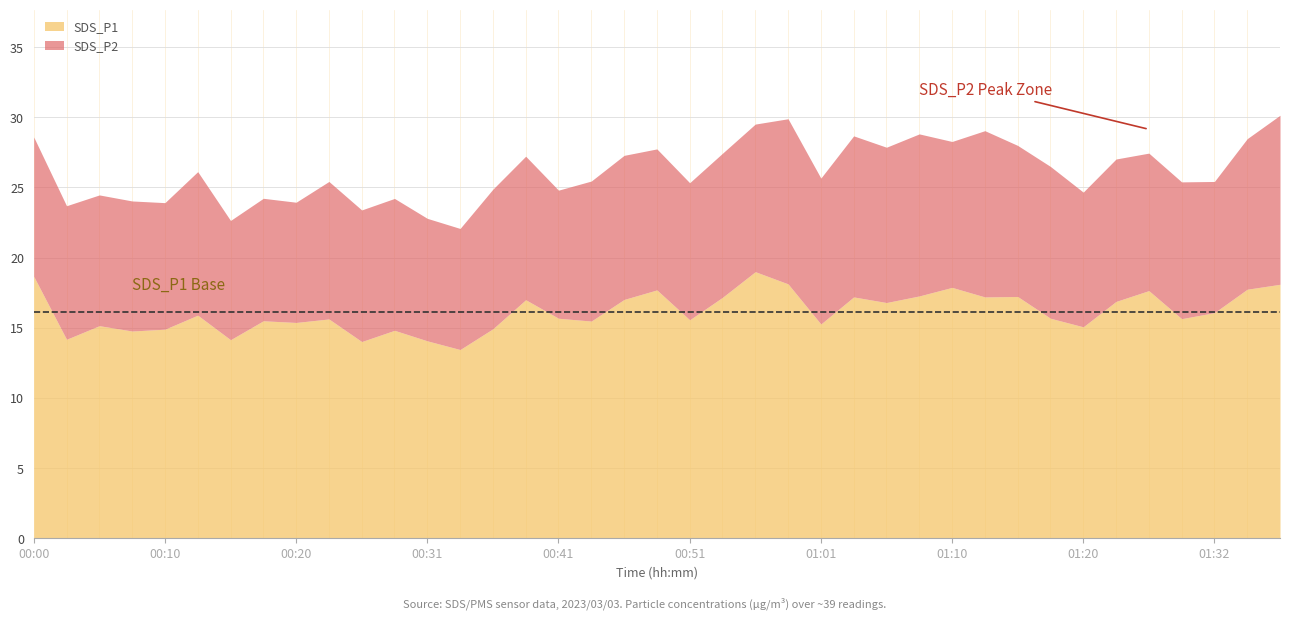

True or false: SDS_P2 has a value of 4.2 at 01:32.

False